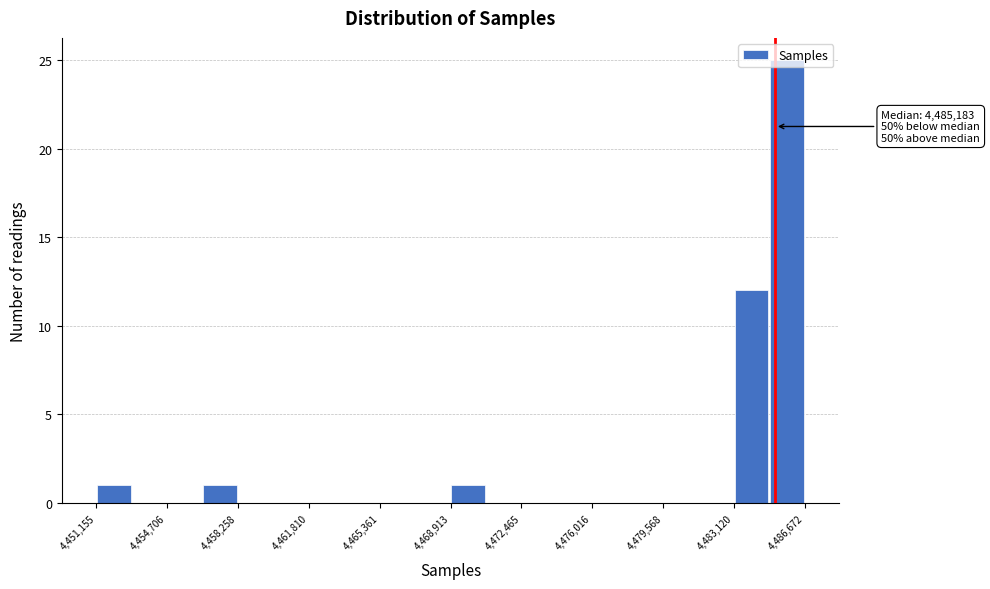

Read against the x-axis, roughly where is the centre of the tallest bar?

4486000